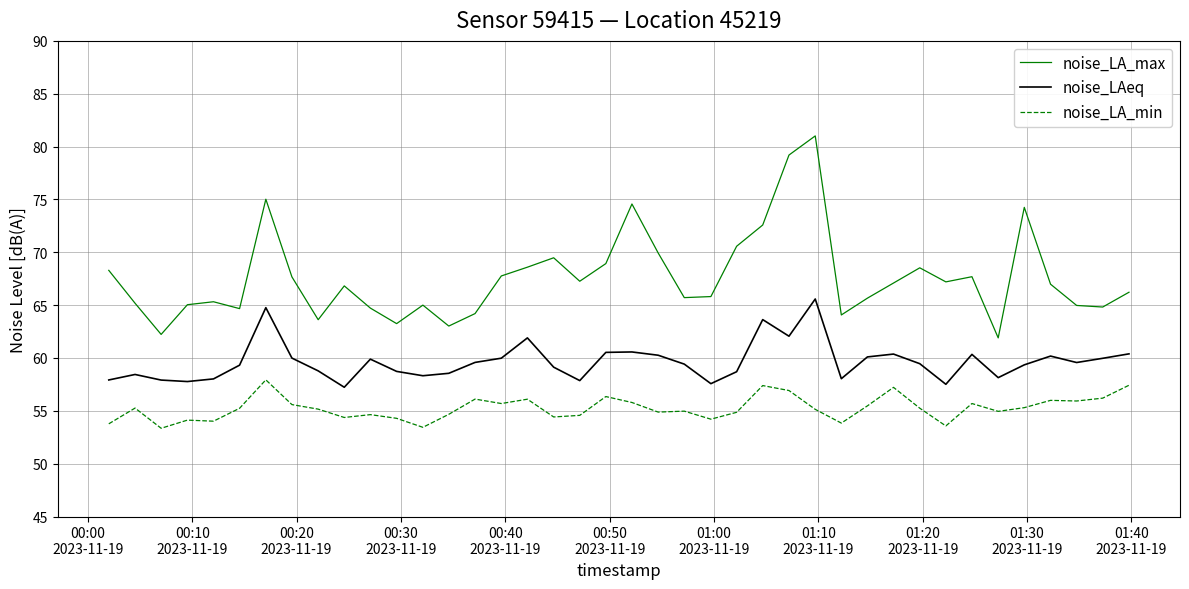

In noise_LAeq, how many points are higher than both neighbors (excluding endpoints)?

10